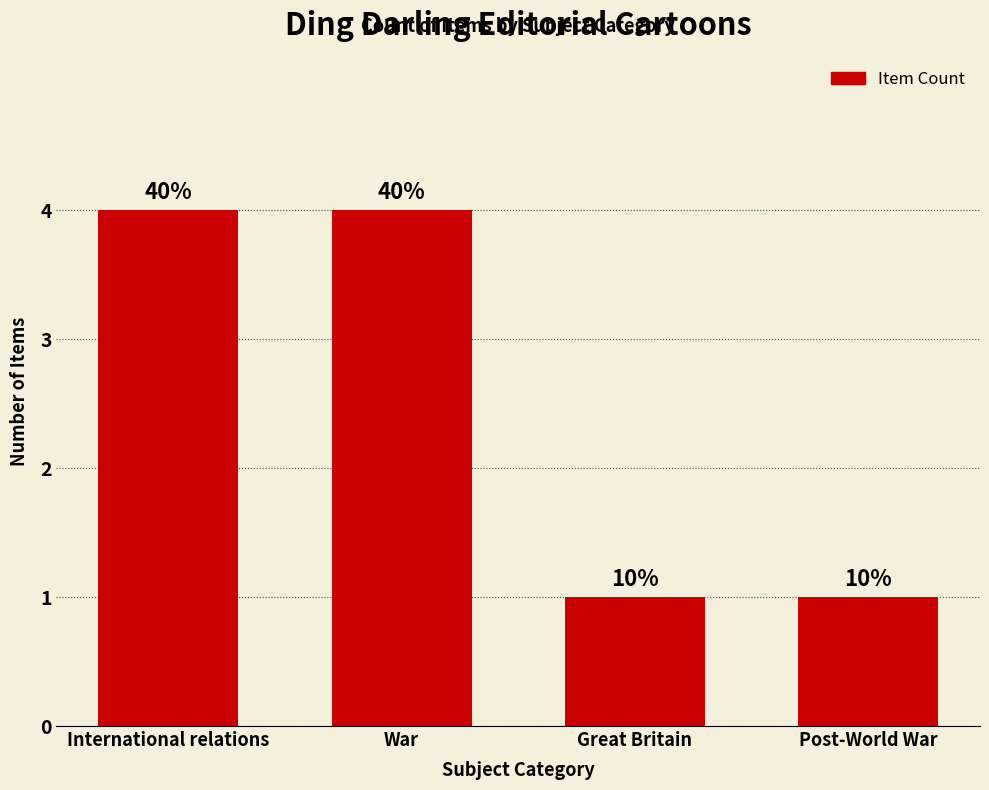

Does the chart contain stacked bars?

No